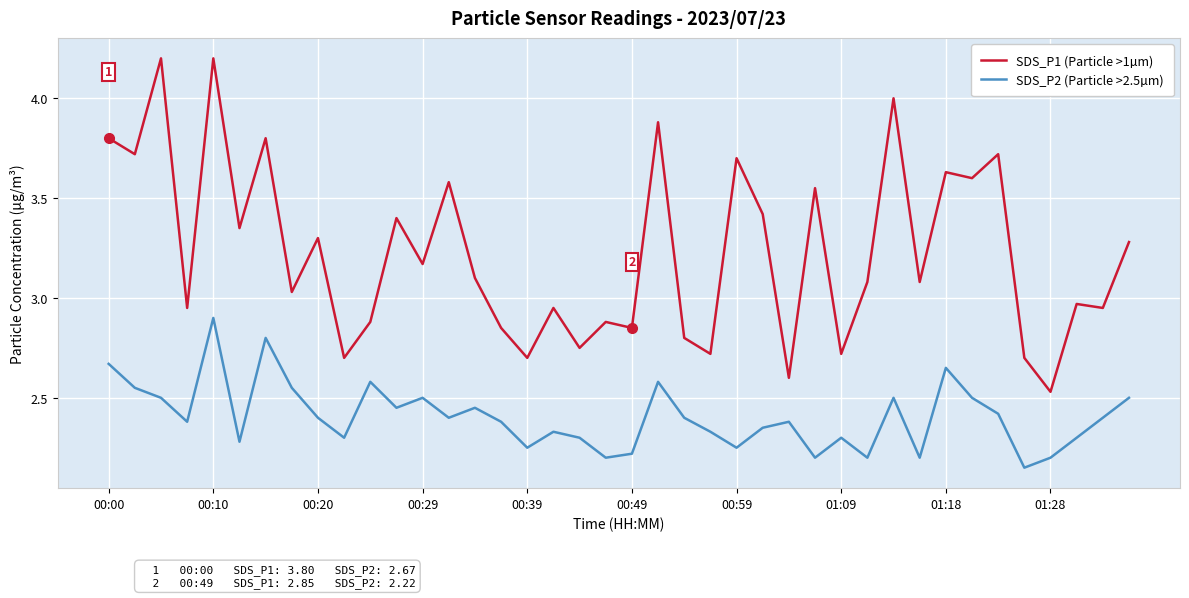

True or false: SDS_P2 (Particle >2.5µm) has more than 0 points higher than both neighbors.

True